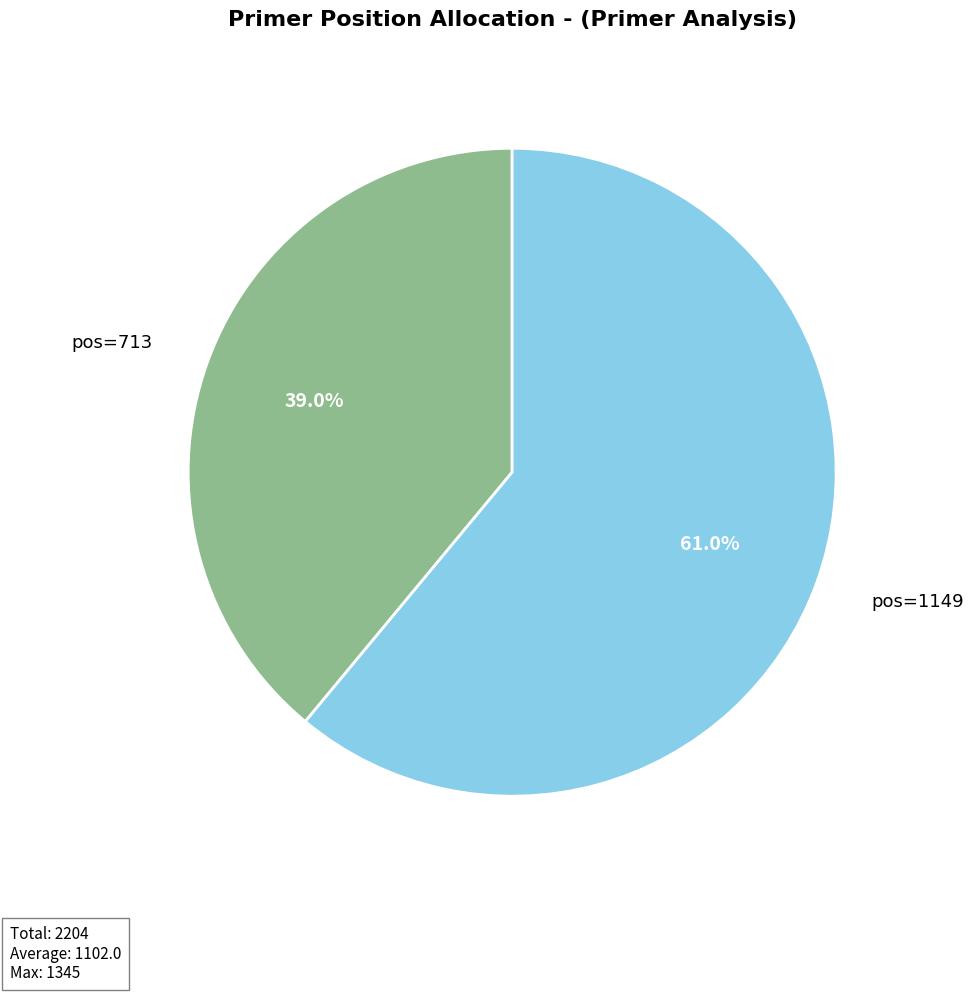

What percentage is the pos=1149 slice, to the nearest percent?

61%